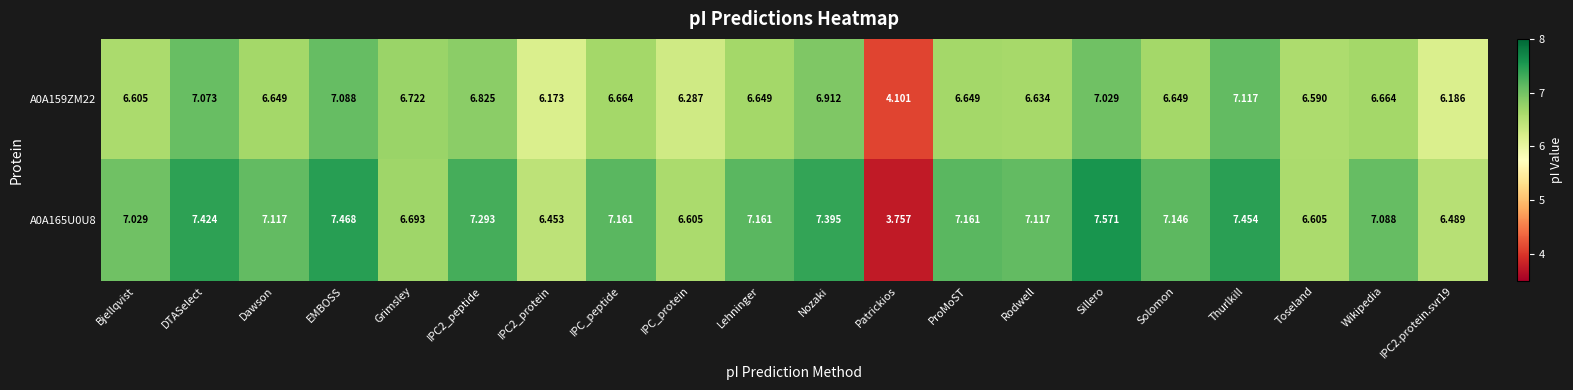

At which category does the chart reach its minimum across all series?

Patrickios